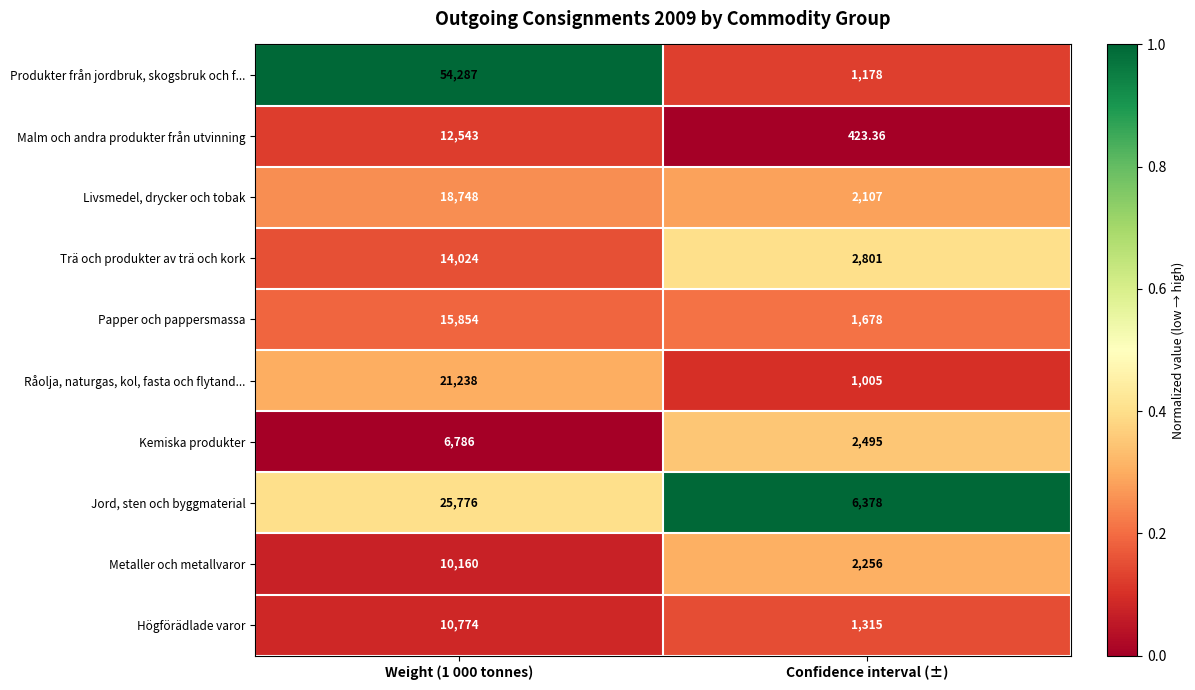

Rank the series by their maximum value, from lowest to highest.

Kemiska produkter, Metaller och metallvaror, Högförädlade varor, Malm och andra produkter från utvinning, Trä och produkter av trä och kork, Papper och pappersmassa, Livsmedel, drycker och tobak, Råolja, naturgas, kol, fasta och flytand..., Jord, sten och byggmaterial, Produkter från jordbruk, skogsbruk och f...